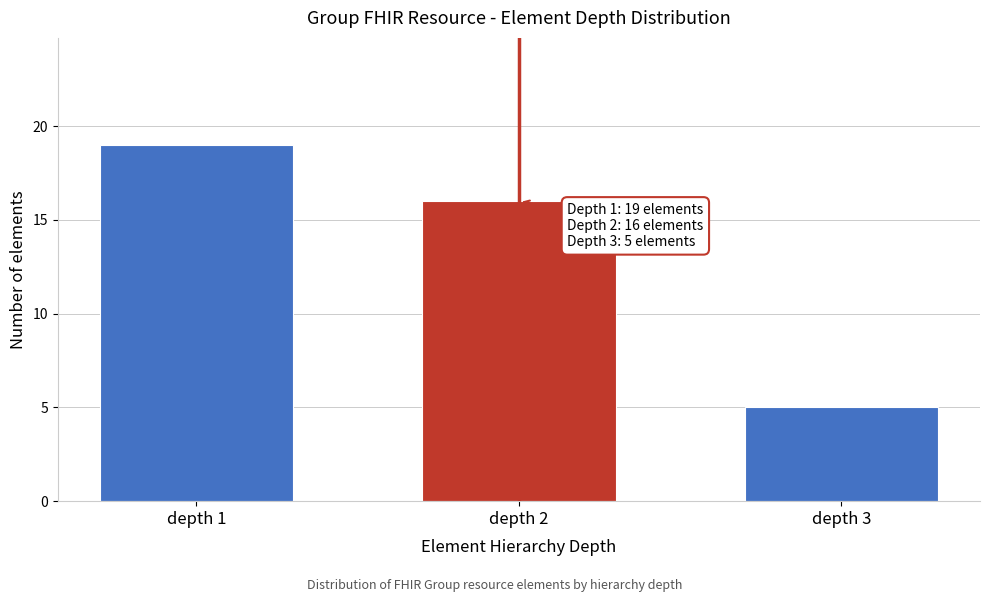

Reading left to right, what are all the values shown in this chart?

19	16	5